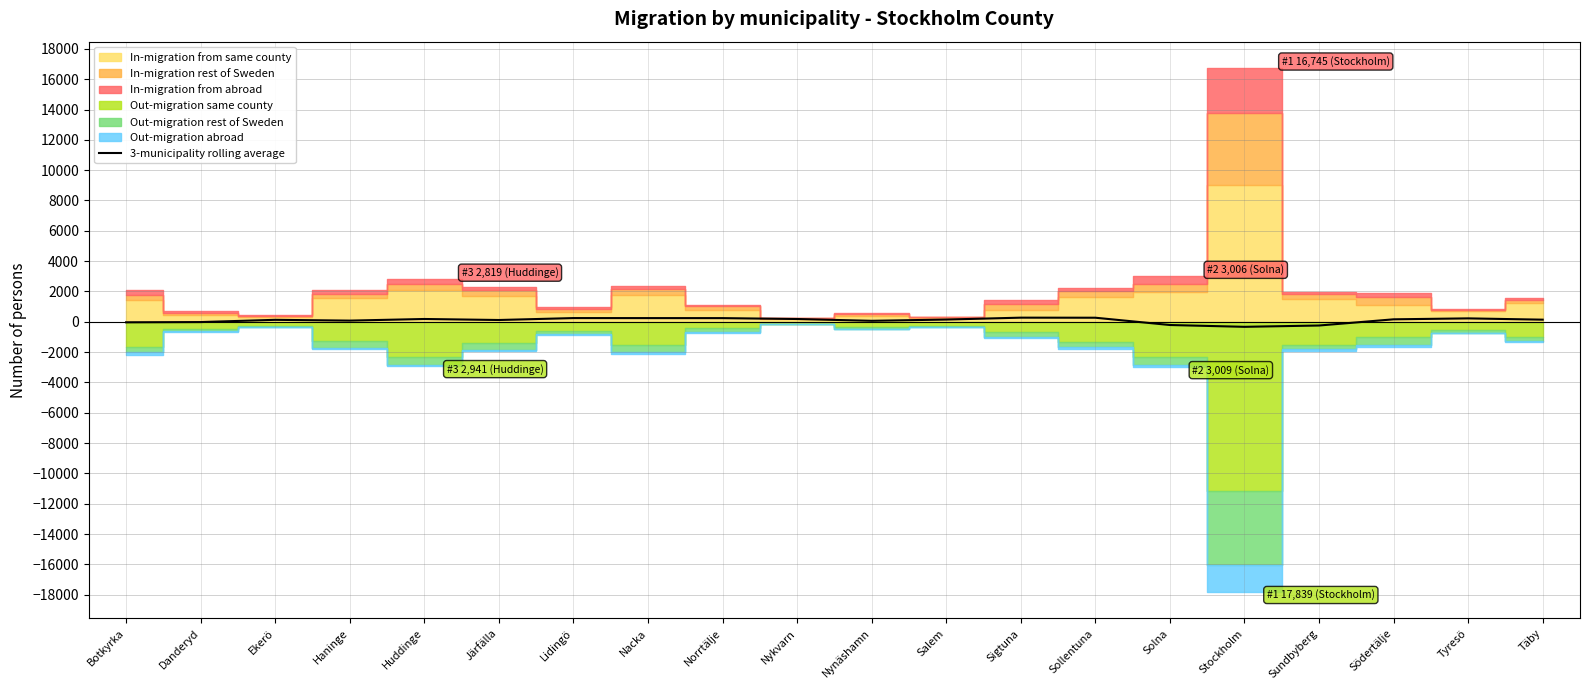

Reading left to right, list all the values displayed in this chart.

-35.3	-19.0	129.0	77.0	184.0	117.3	244.0	242.7	241.0	182.7	64.0	147.0	272.0	267.7	-213.0	-332.3	-246.0	162.0	224.3	139.0